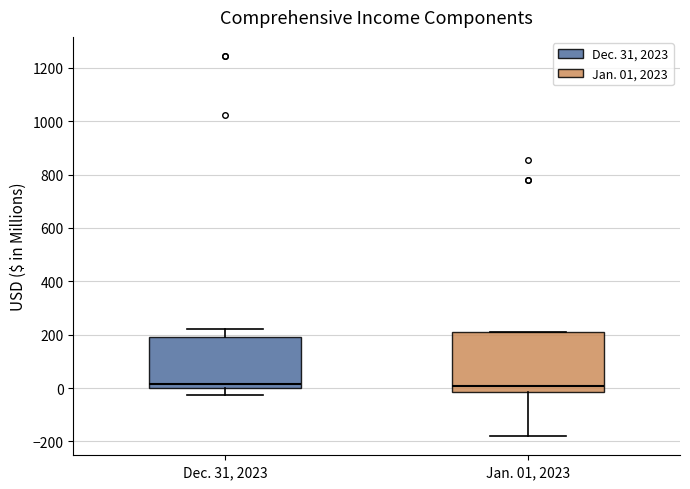

Reading left to right, read every box against the y-axis: the position of its median line, the range the box covers, and the ends of its whiskers. The values are not printed on the chart, so give them approximately, as read against the axis.

Dec. 31, 2023: median 20, box 0 to 200, whiskers -20 to 220
Jan. 01, 2023: median 0, box -20 to 200, whiskers -180 to 200